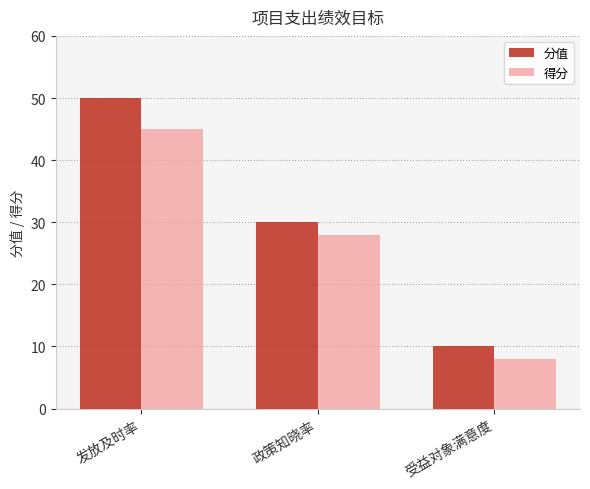

What is the maximum value shown in the chart?

50